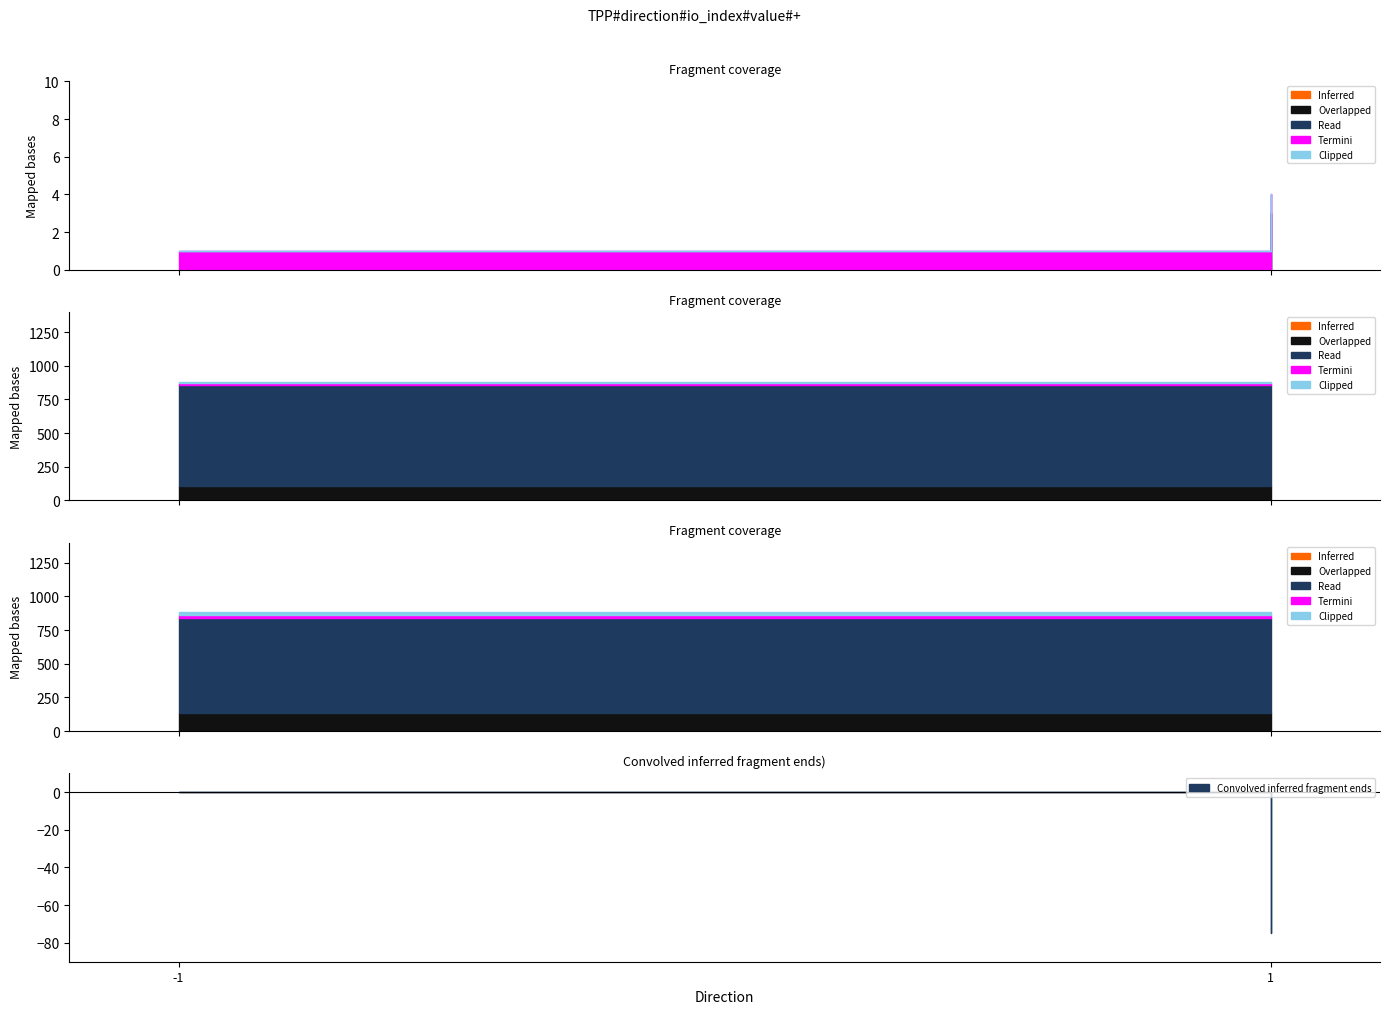

How many lines are shown in the chart?

5